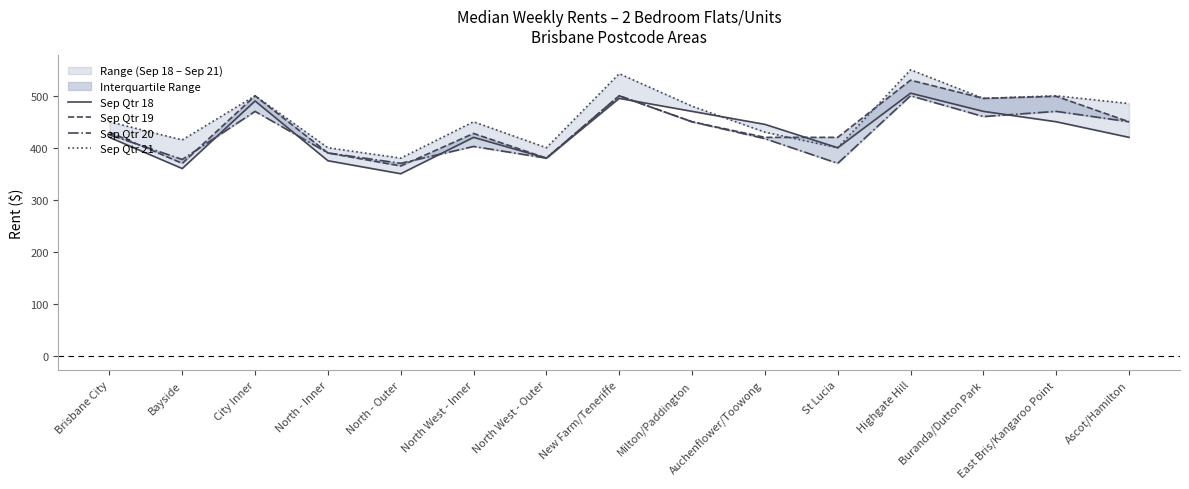

Where do Sep Qtr 21 and Sep Qtr 19 first cross each other?

Auchenflower/Toowong and St Lucia